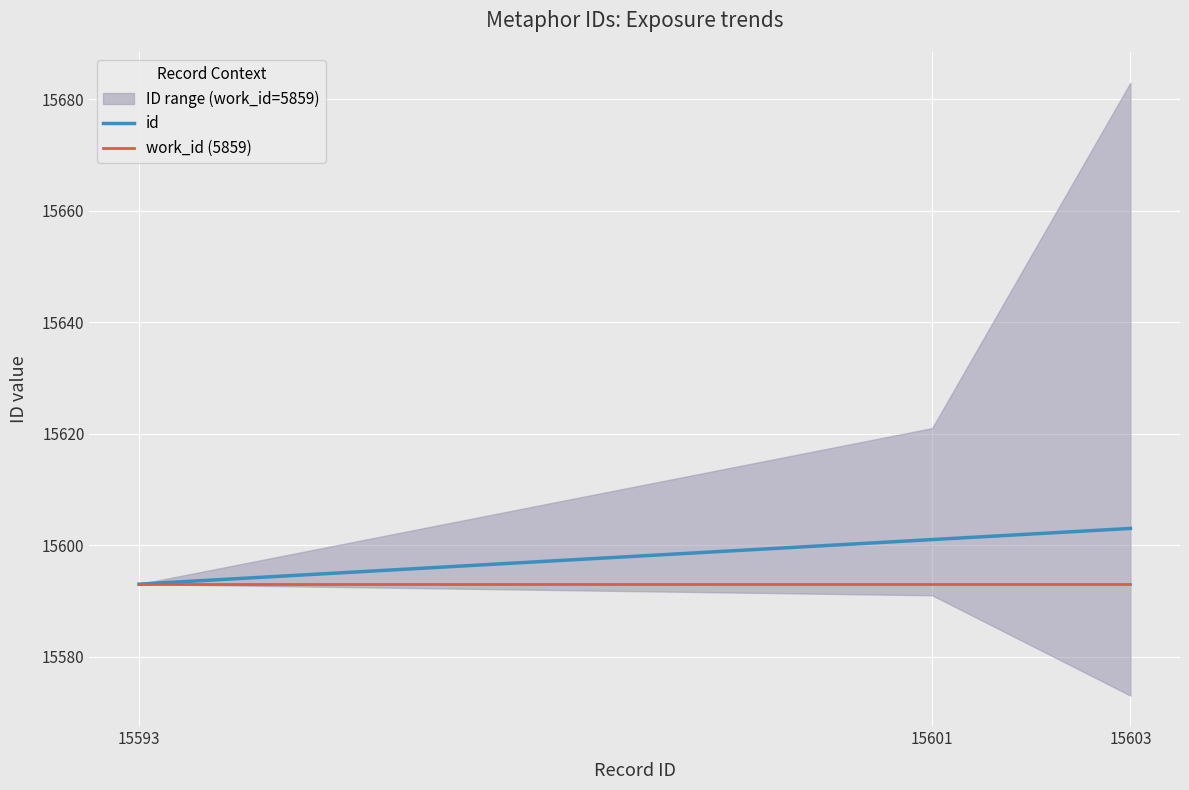

Reading left to right, extract all data points from this chart.

id: 15593	15601	15603
work_id (5859): 15593	15593	15593